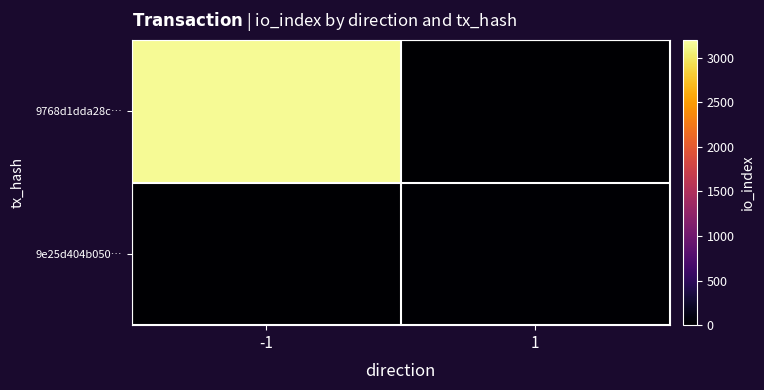

Which has a higher value, -1 or 1?

-1